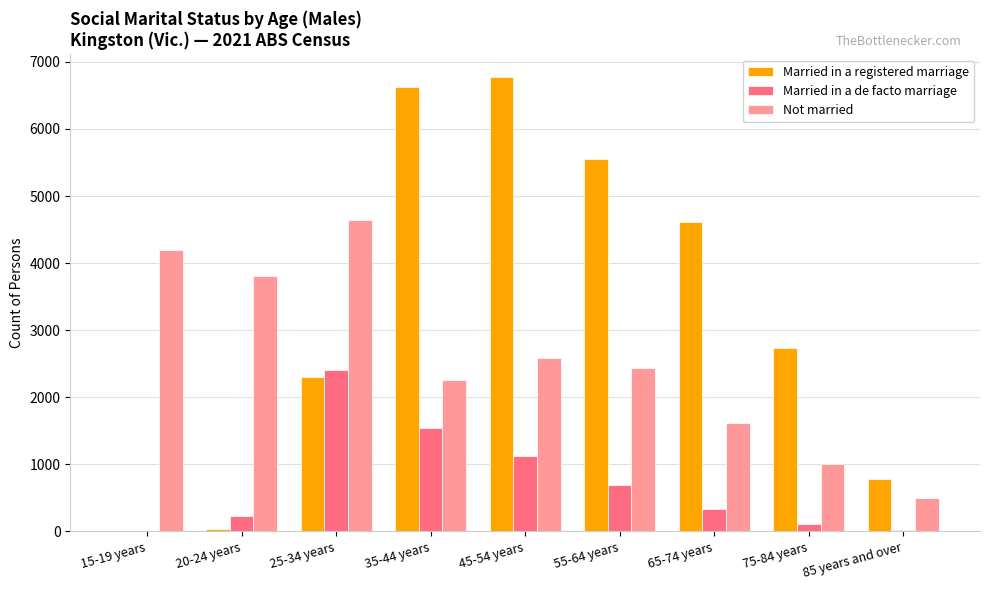

What is the sum of the Not married values at 85 years and over and 25-34 years?

5146